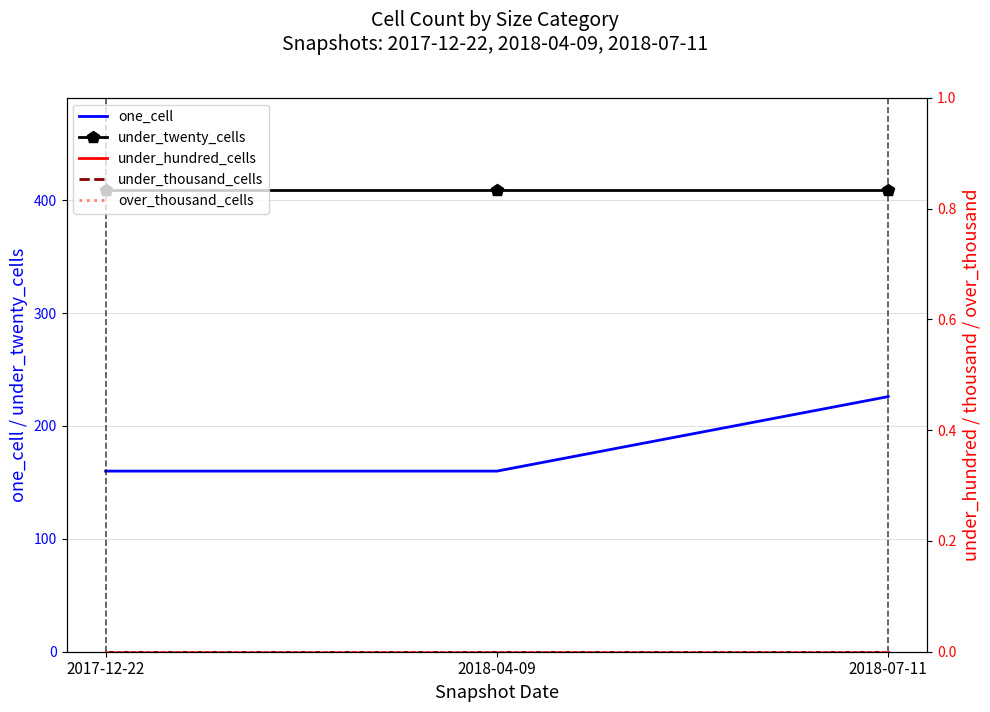

What is the value of the under_twenty_cells point at the 3rd from the left?

409